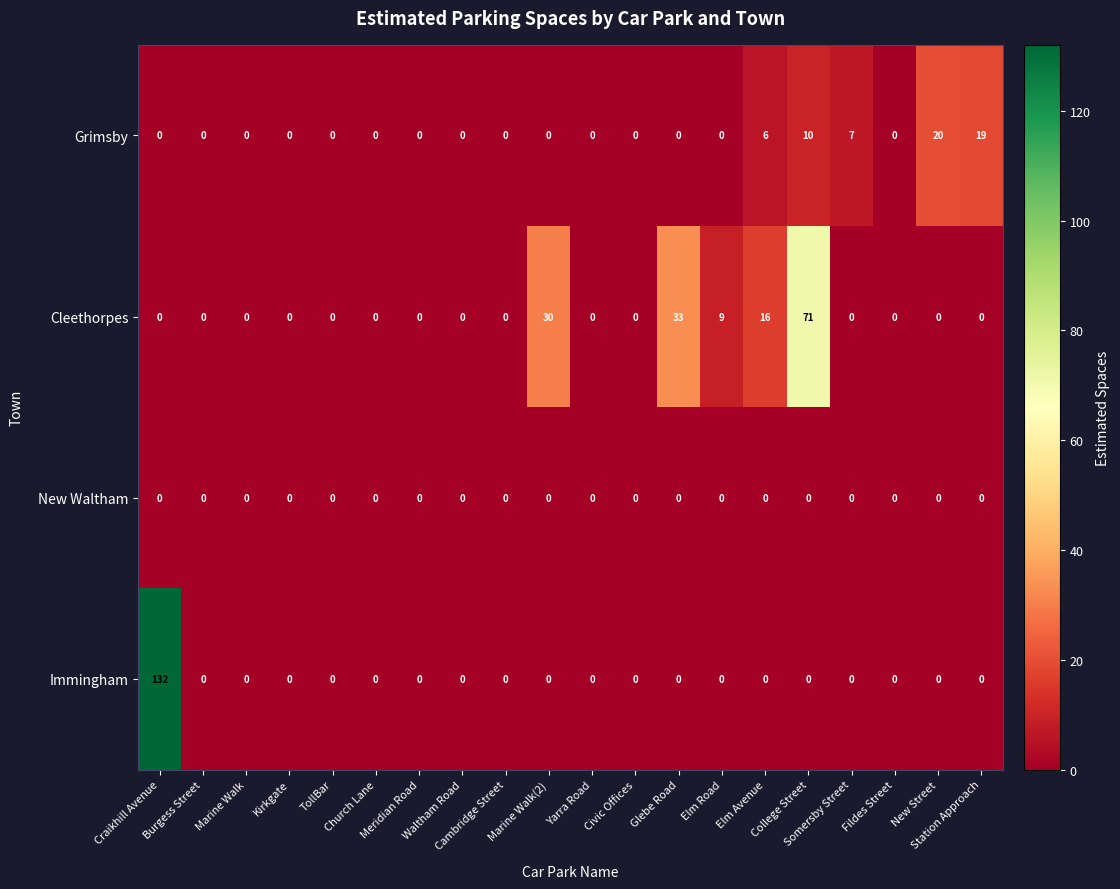

Rank the series by their average value, from lowest to highest.

New Waltham, Grimsby, Immingham, Cleethorpes